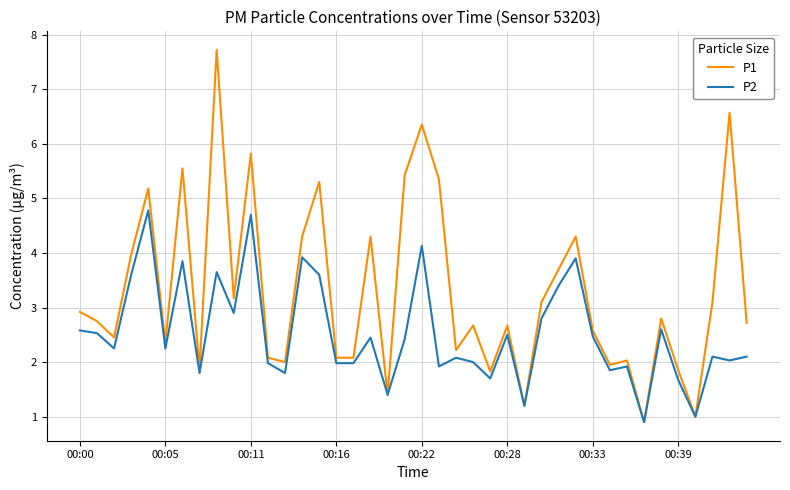

What is the highest value of the P2 series?

4.8